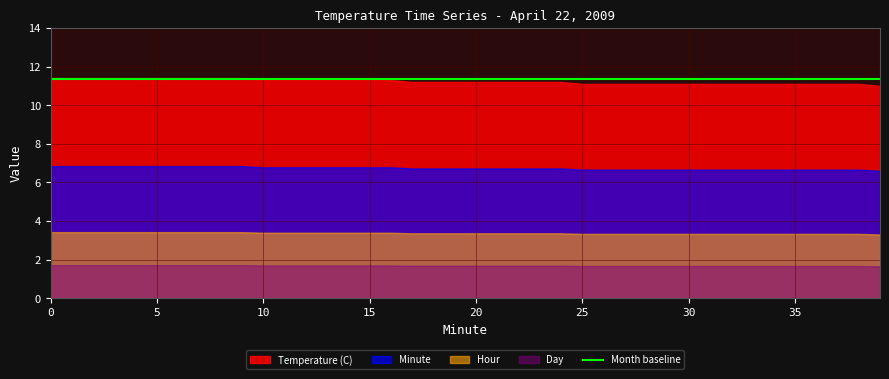

Does the chart have visible grid lines?

Yes